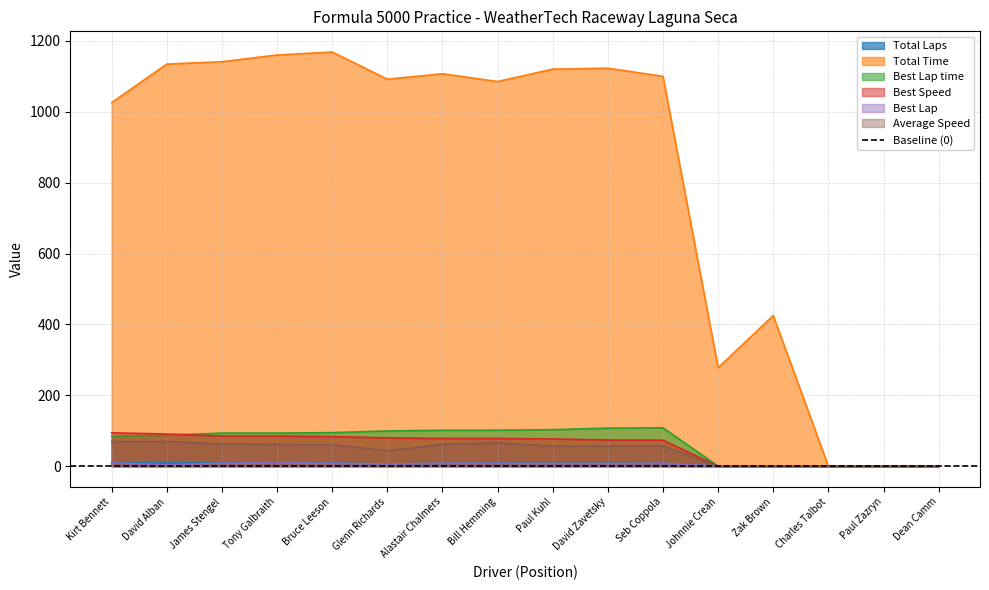

True or false: Total Time and Average Speed intersect in this chart.

False